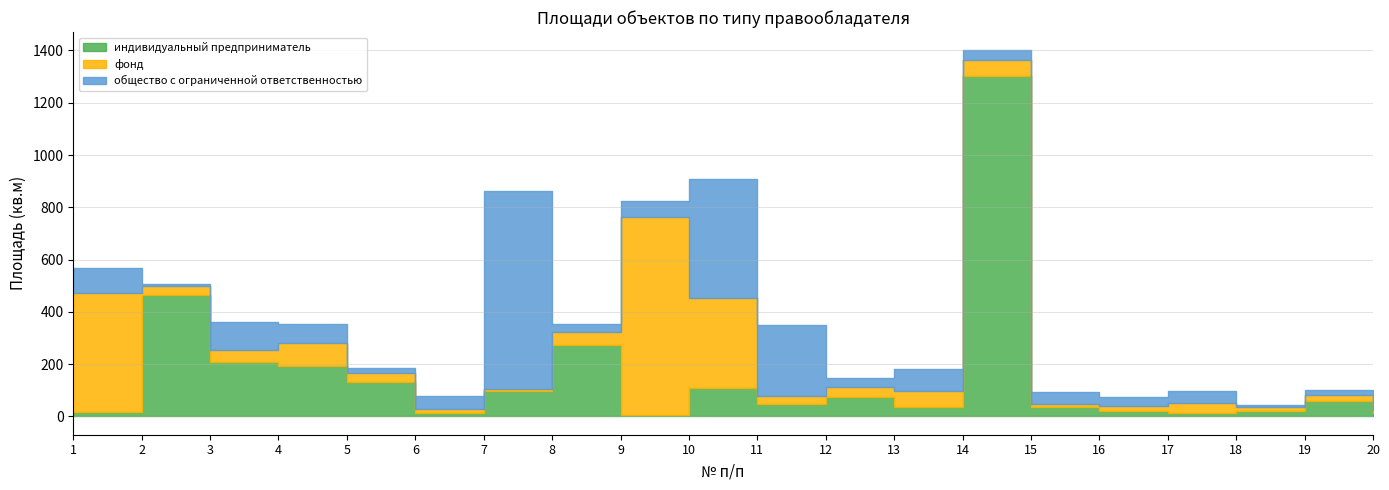

True or false: индивидуальный предприниматель and фонд intersect in this chart.

True